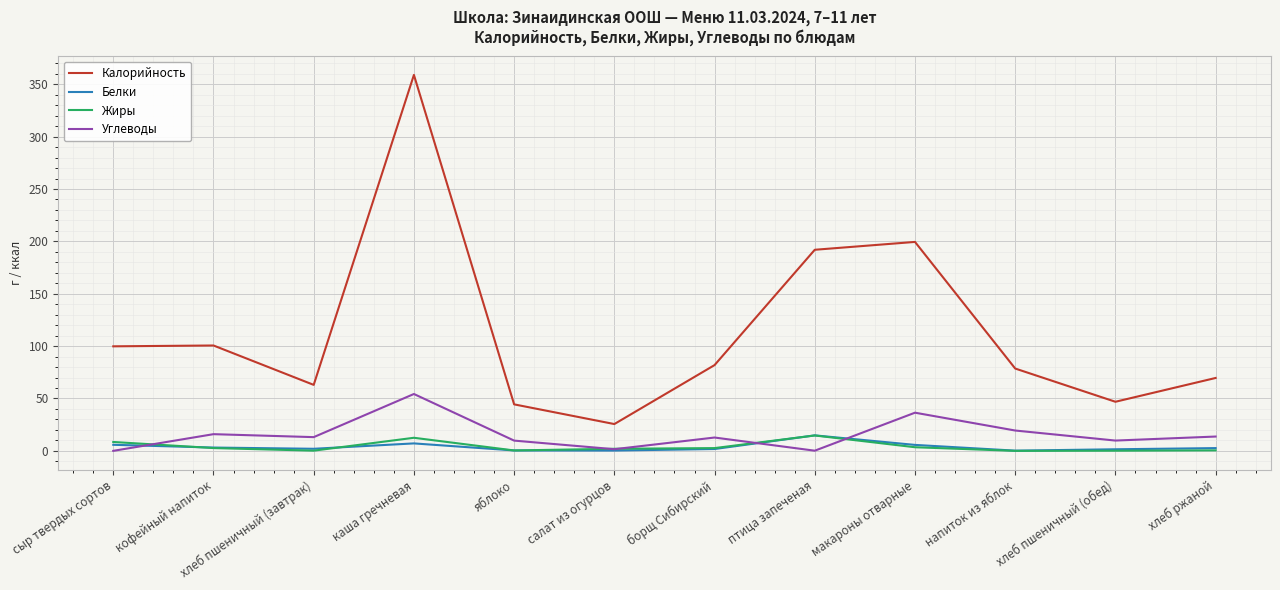

What is the sum of all Углеводы values?

187.1